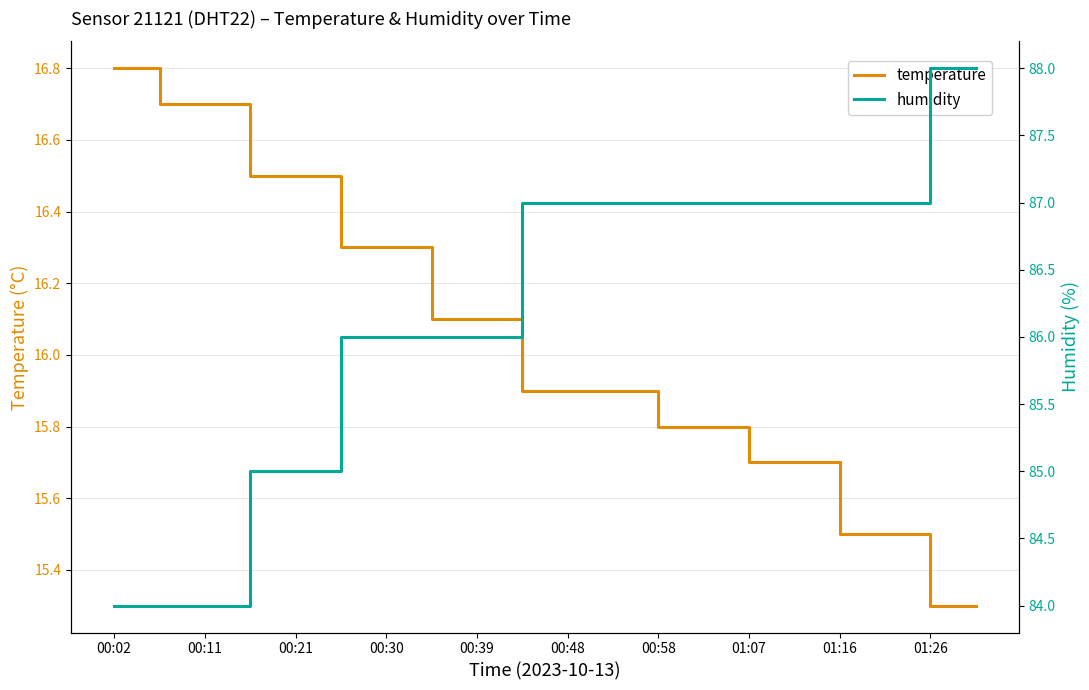

What is the highest value of the temperature series?

16.8